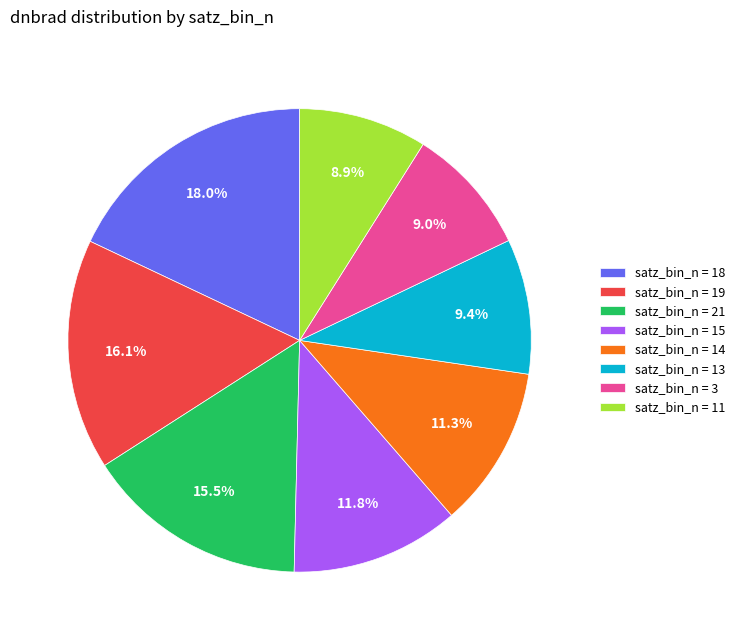

What is the largest slice in the pie chart?

satz_bin_n = 18